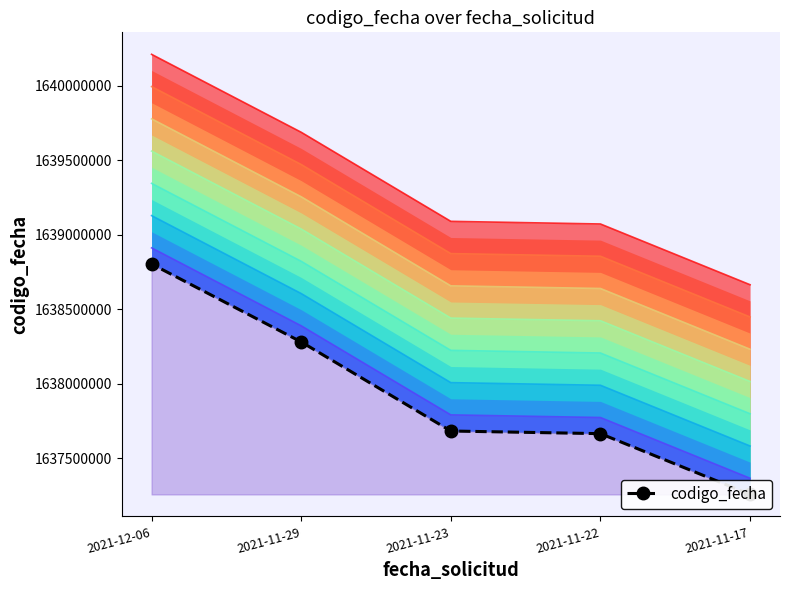

Count the number of data series in this chart.

1